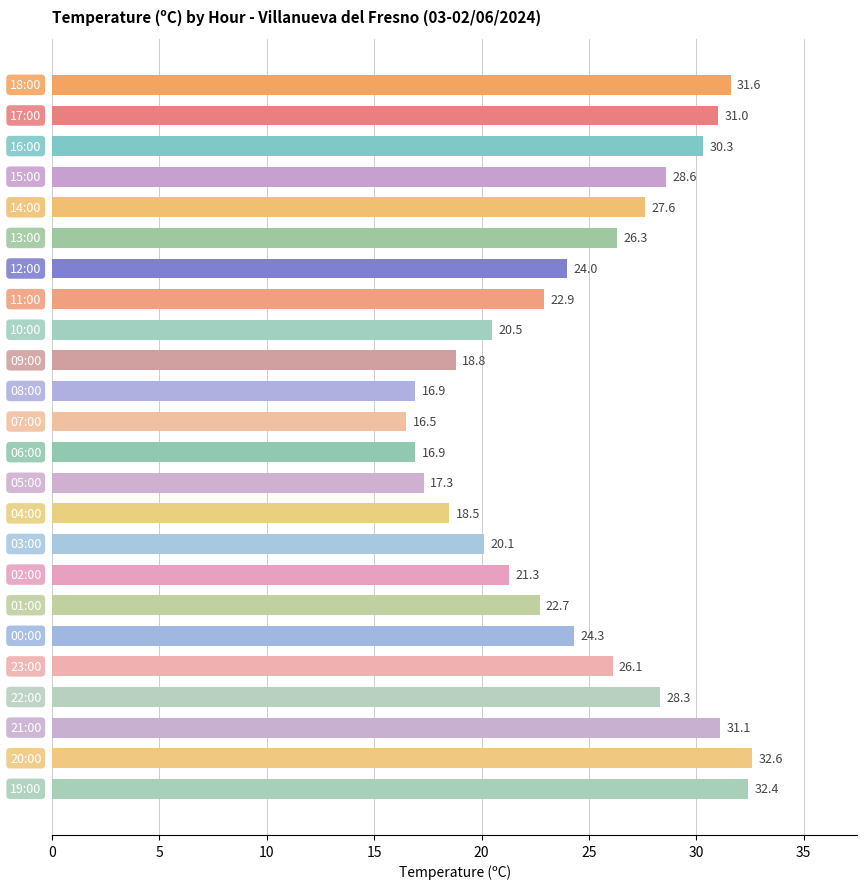

What is the minimum value shown in the chart?

16.5